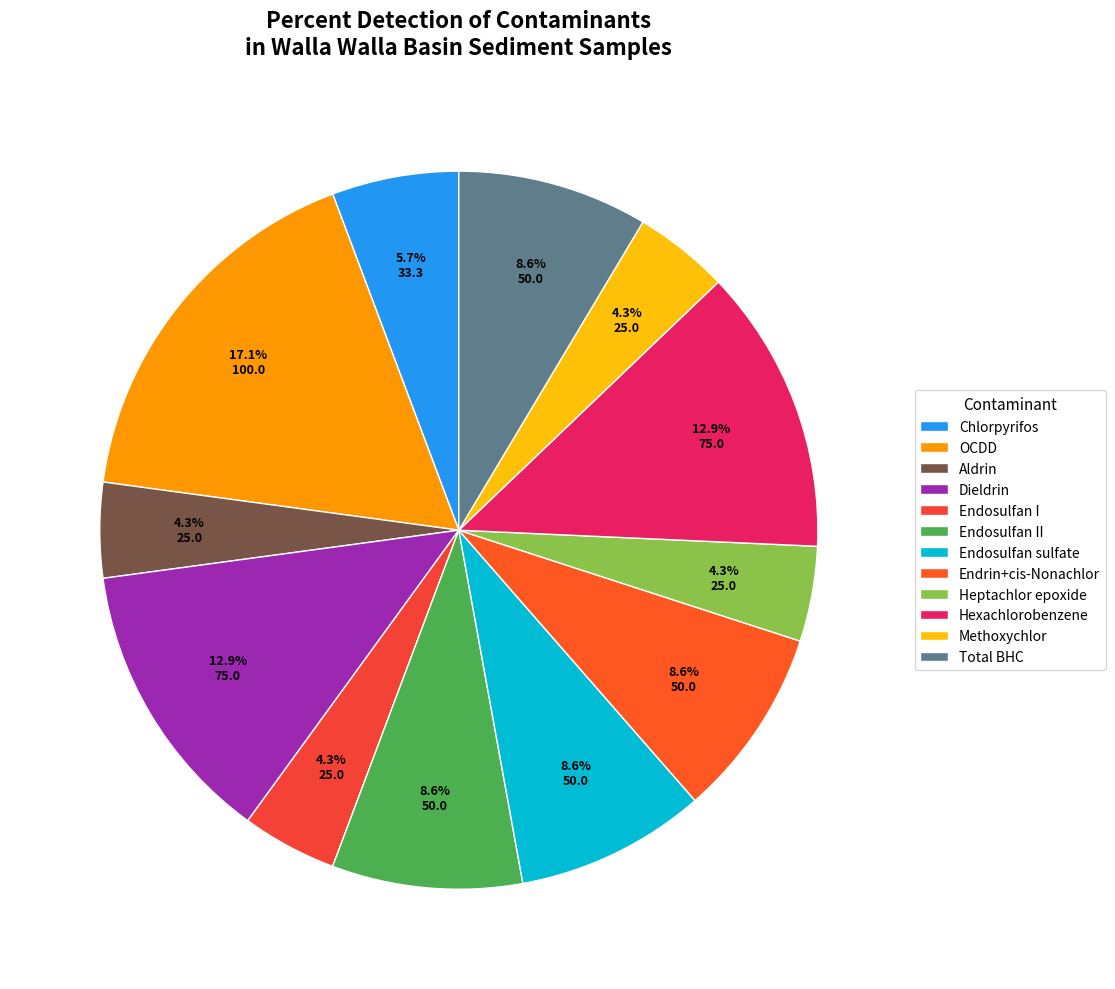

Is it true that Total BHC is 19% of the pie?

False